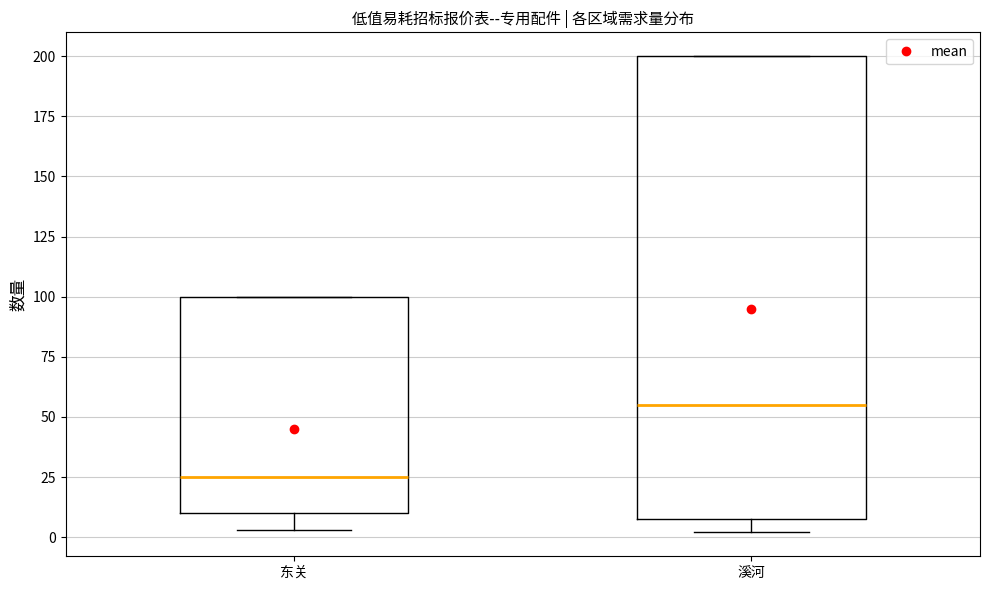

Comparing the boxes themselves (not the whiskers), which one is the tallest?

溪河